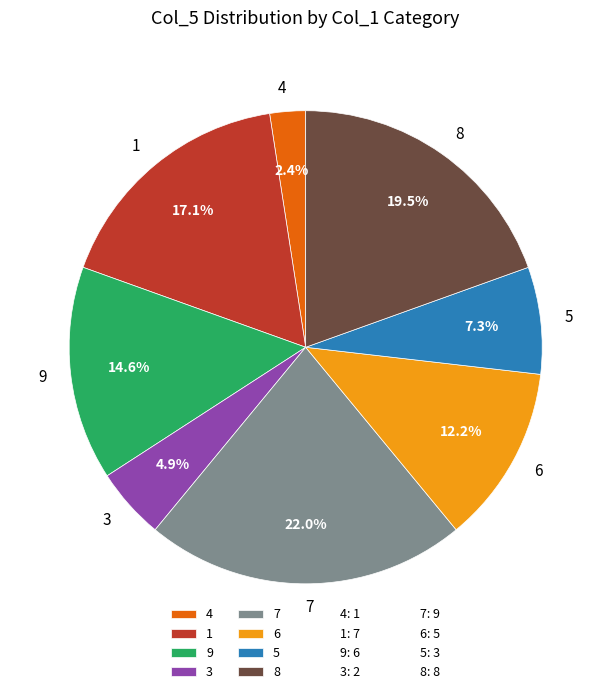

The 9 slice represents 15% of the pie. True or false?

True